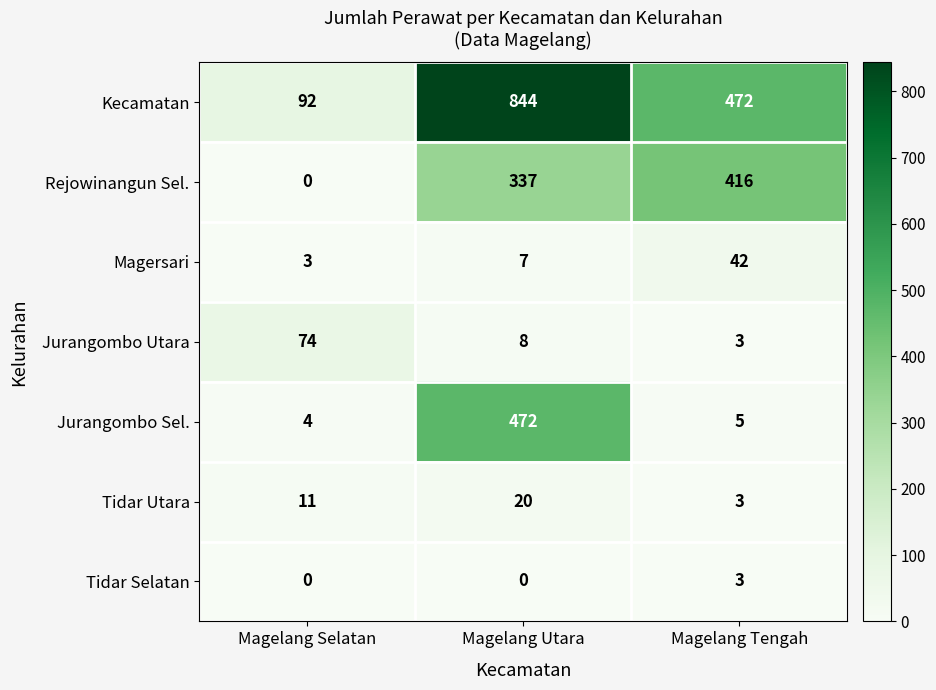

What is the difference between the maximum and second lowest values in the Jurangombo Sel. series?

467